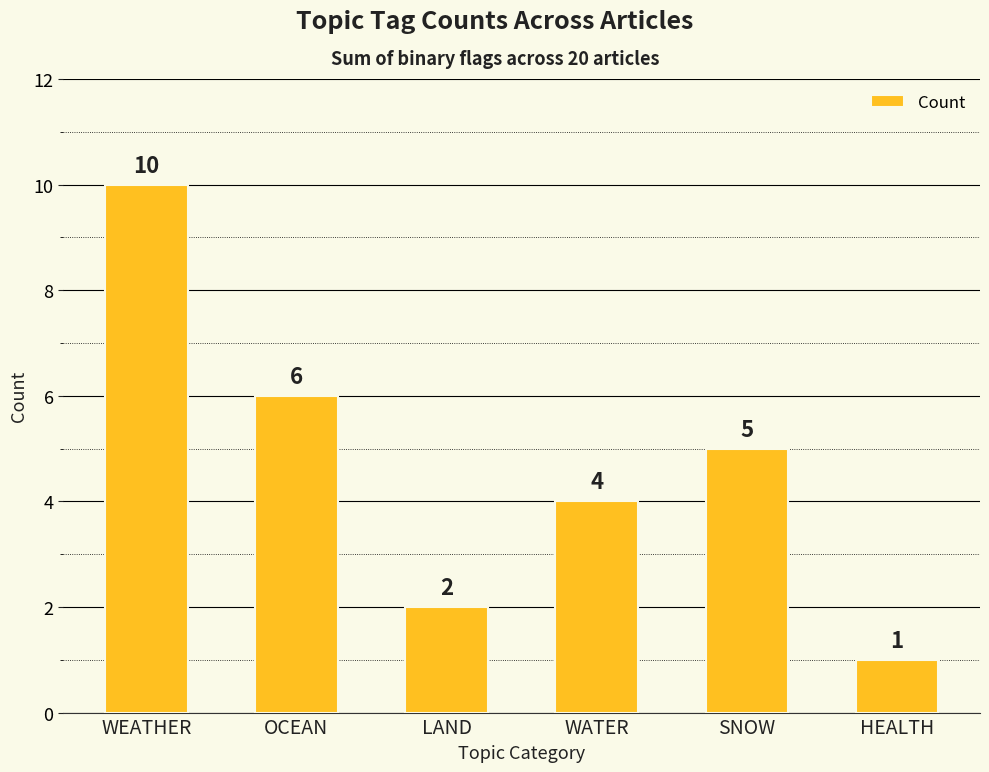

What is the difference between the maximum and minimum values?

9